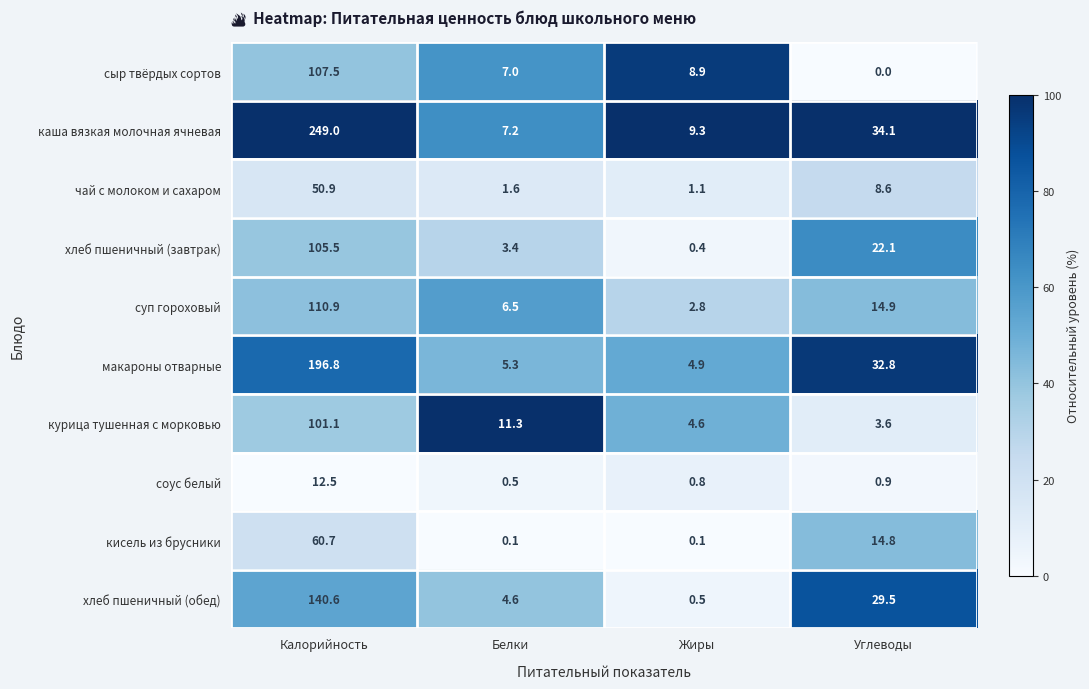

Which series changed the most between Белки and Жиры?

курица тушенная с морковью